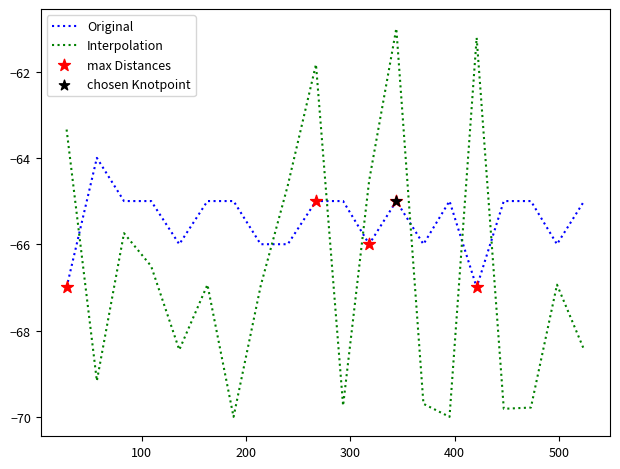

How many times do Original and Interpolation cross each other?

7